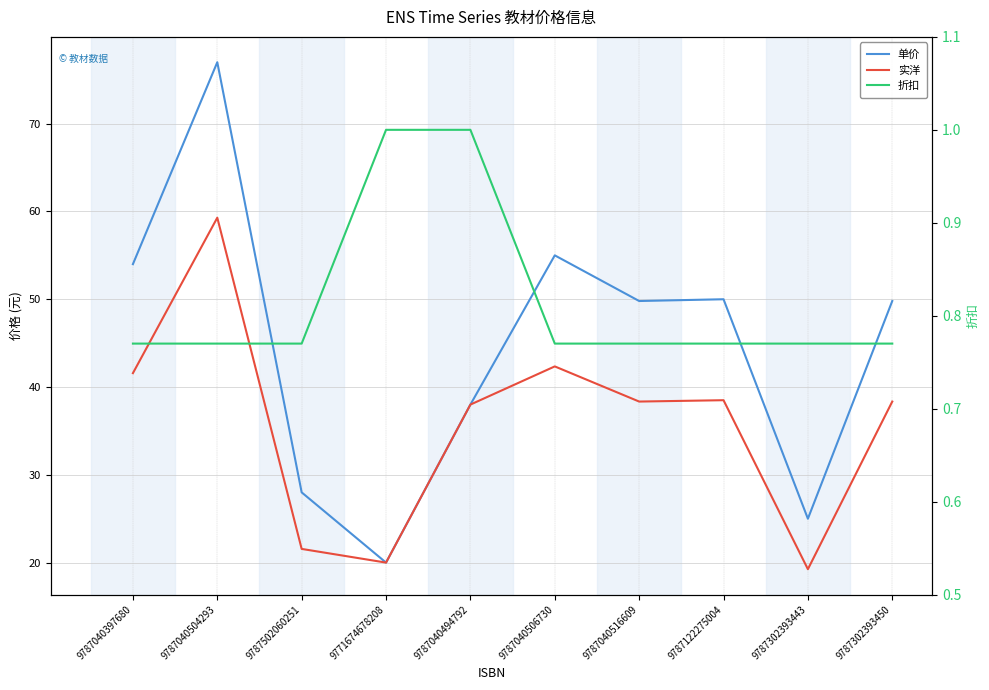

What is the difference between the 单价 values at 9787040397680 and 9787302393443?

29.0